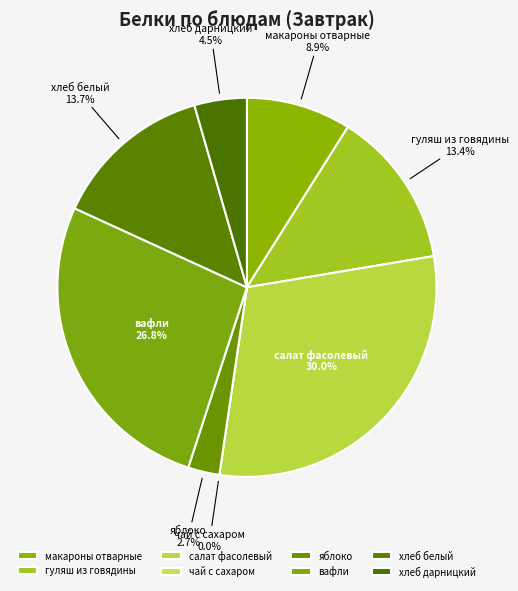

How many slices are in this pie chart?

8